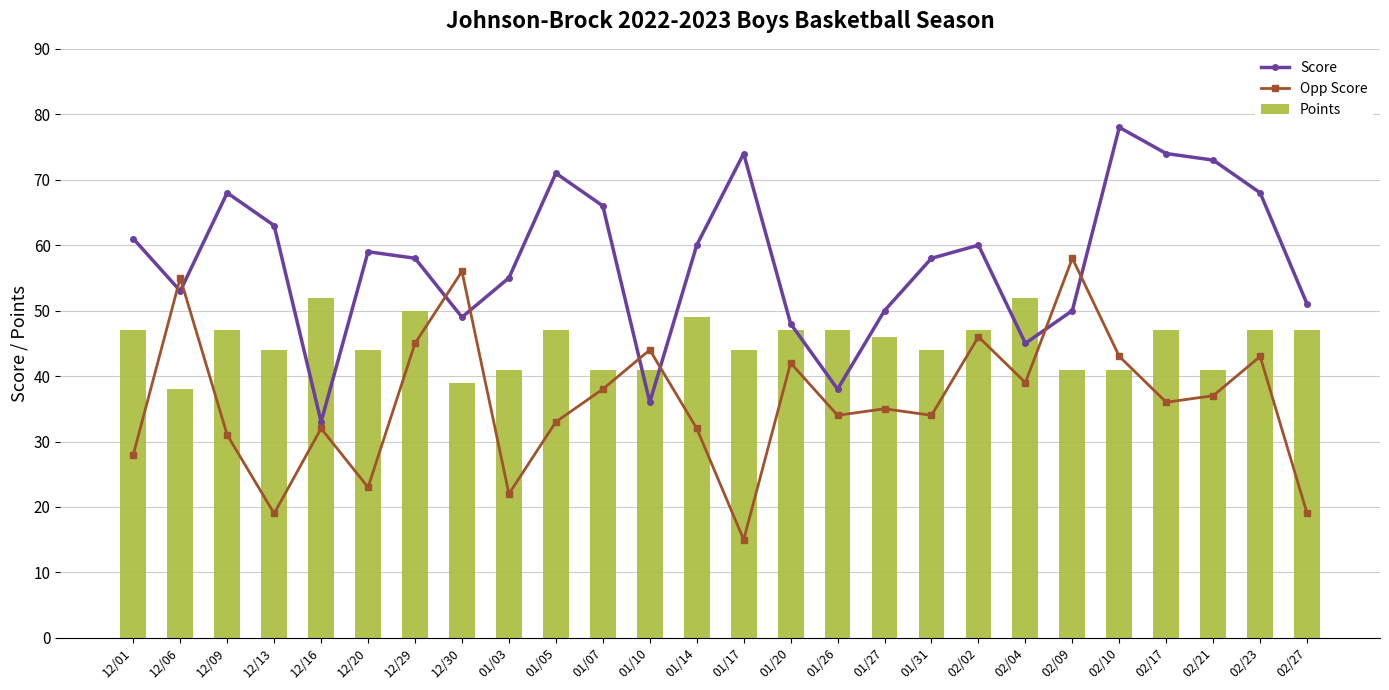

Between 02/04 and 02/27, which series saw the biggest shift?

Opp Score